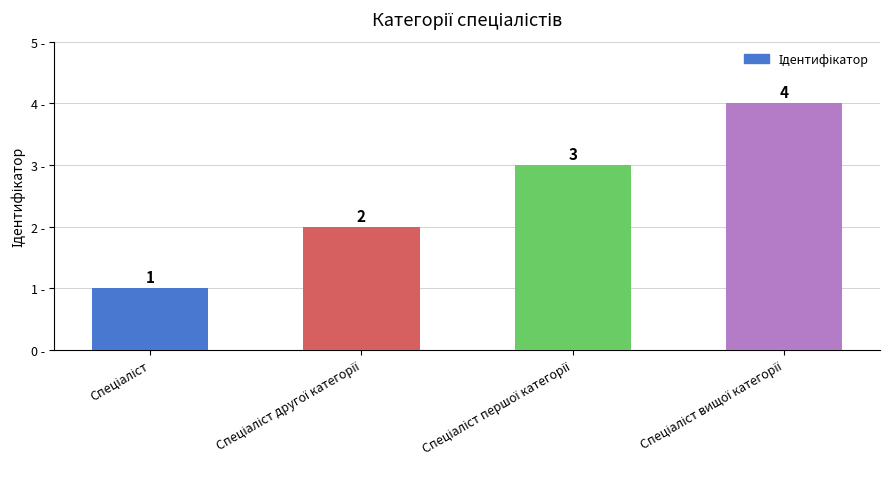

What is the value of the 1st bar from the left?

1